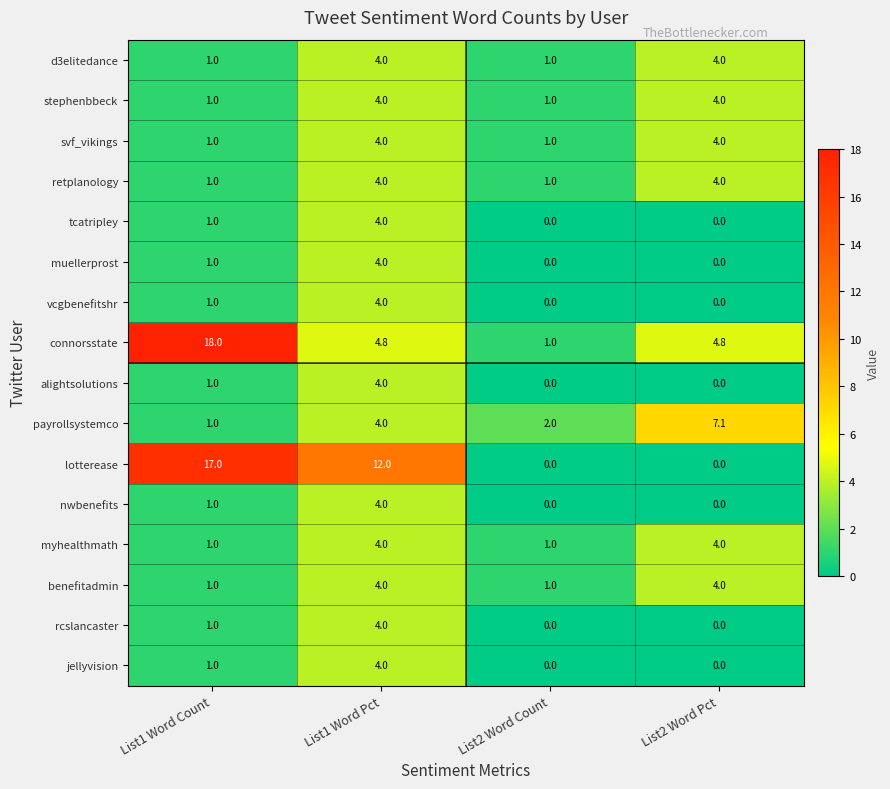

What is the difference between the maximum and second lowest values in the d3elitedance series?

3.0